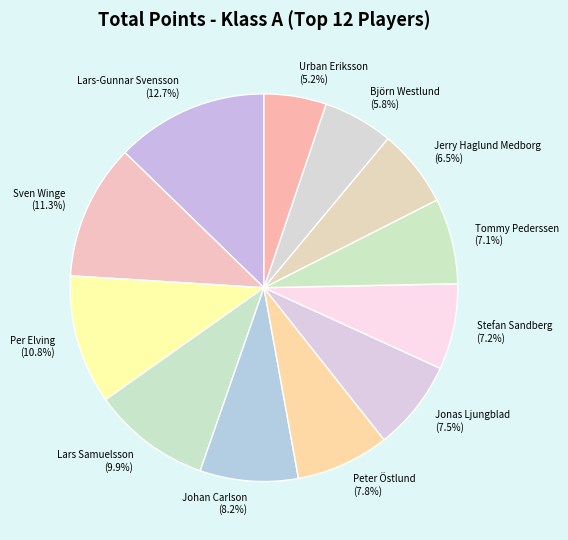

To the nearest percent, what portion does Björn Westlund represent?

6%